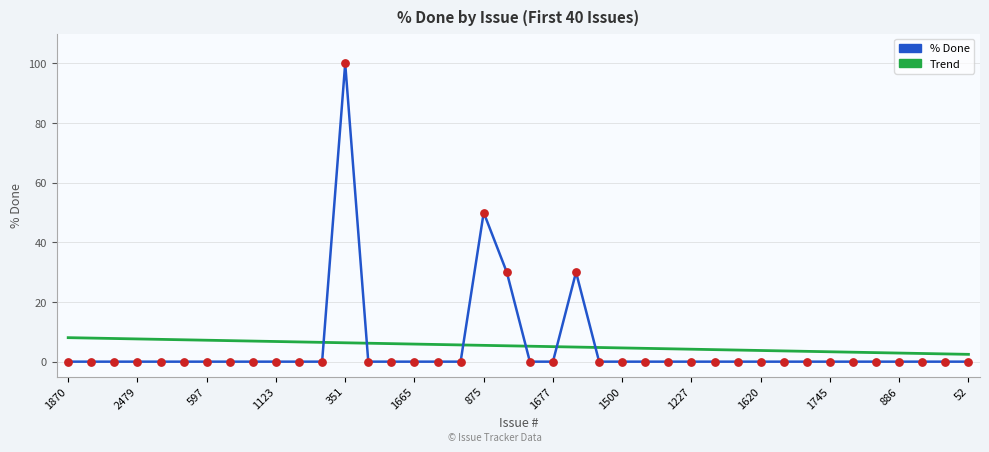

What is the difference between the maximum and minimum values in the Trend series?

5.6